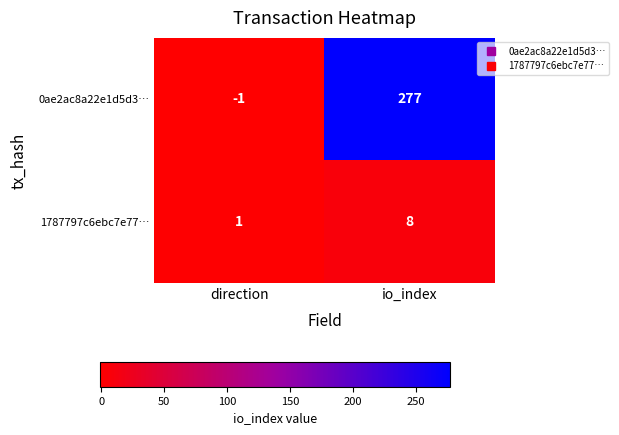

What is the difference between the 0ae2ac8a22e1d5d3… values at direction and io_index?

278